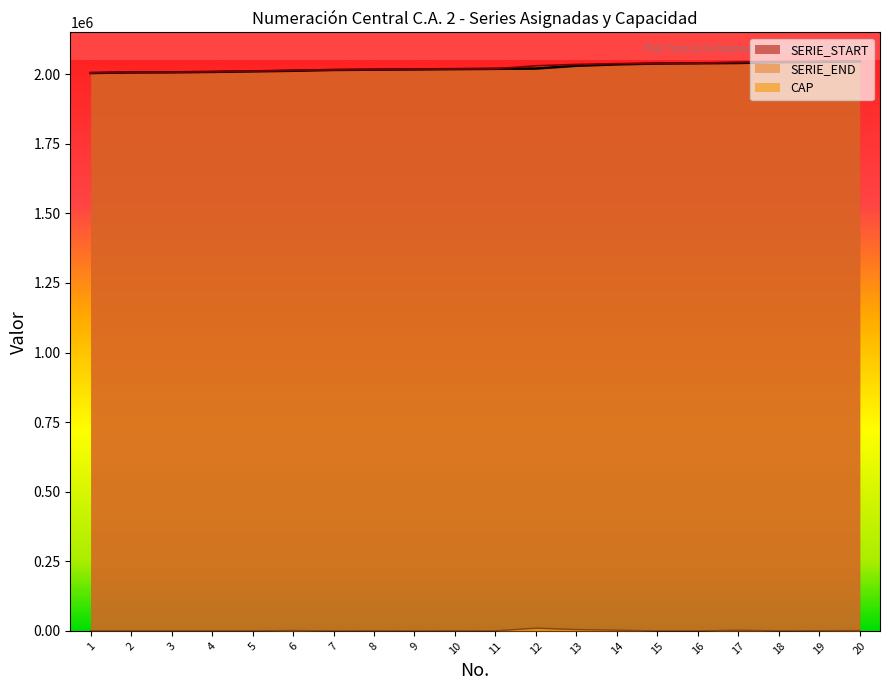

Reading right to left, what are all the values shown in this chart?

SERIE_START: 20=2046000	19=2044000	18=2043000	17=2040000	16=2039000	15=2038000	14=2035000	13=2030000	12=2020000	11=2019000	10=2018000	9=2017000	8=2016000	7=2015000	6=2012000	5=2010000	4=2008000	3=2006500	2=2006000	1=2004000
CAP: 20=1400	19=800	18=300	17=2500	16=100	15=100	14=2700	13=4900	12=10000	11=200	10=300	9=200	8=300	7=200	6=1500	5=300	4=400	3=400	2=400	1=400
SERIE_END: 20=2047399	19=2044799	18=2043299	17=2042499	16=2039099	15=2038099	14=2037699	13=2034899	12=2029999	11=2019199	10=2018299	9=2017199	8=2016299	7=2015199	6=2013499	5=2010299	4=2008399	3=2006899	2=2006399	1=2004399